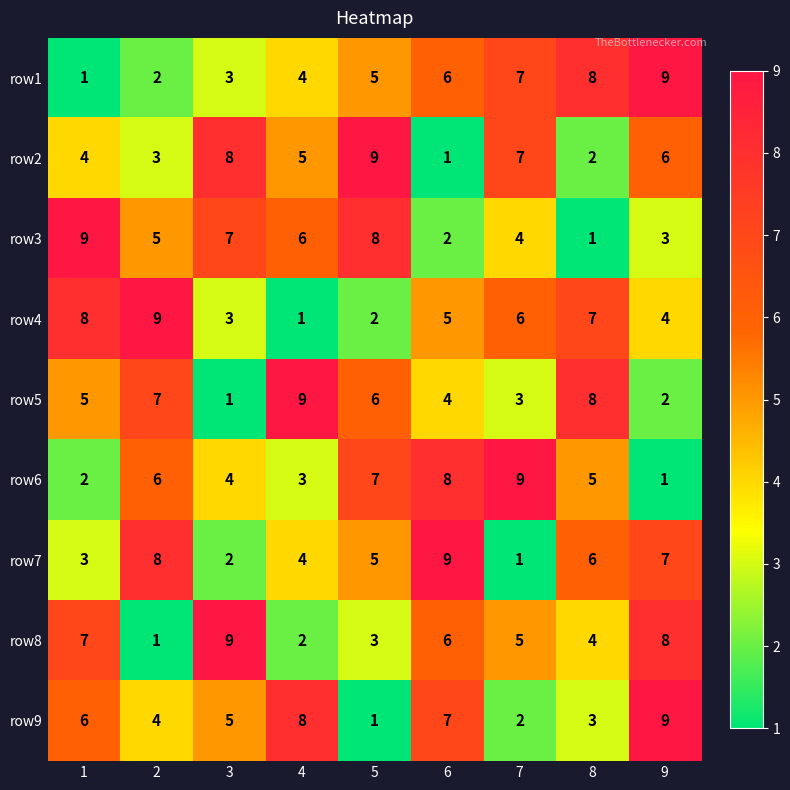

What is the smallest value displayed?

1